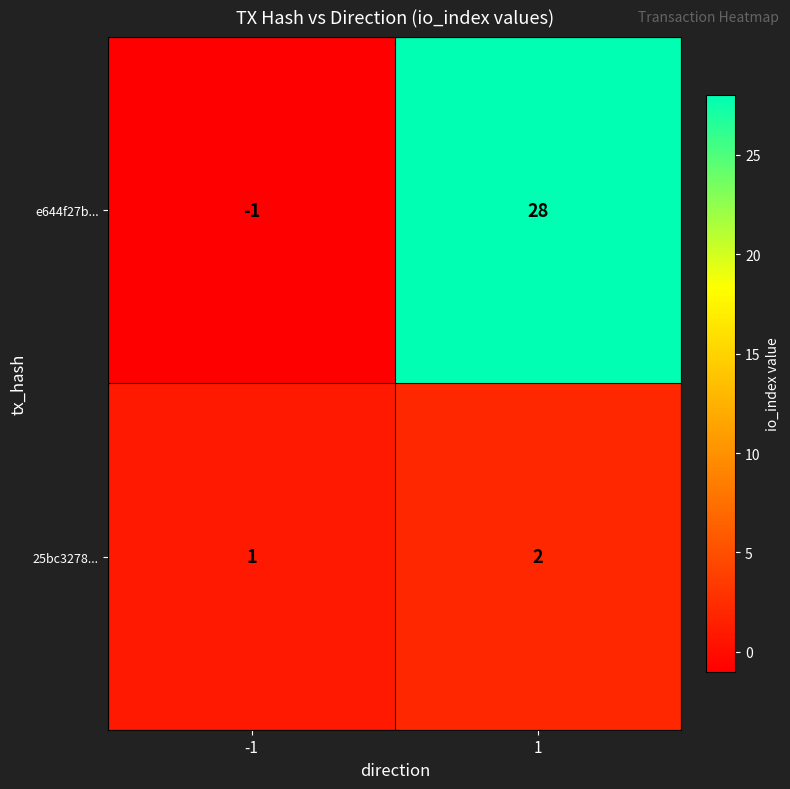

Rank the series by their average value, from lowest to highest.

25bc3278..., e644f27b...